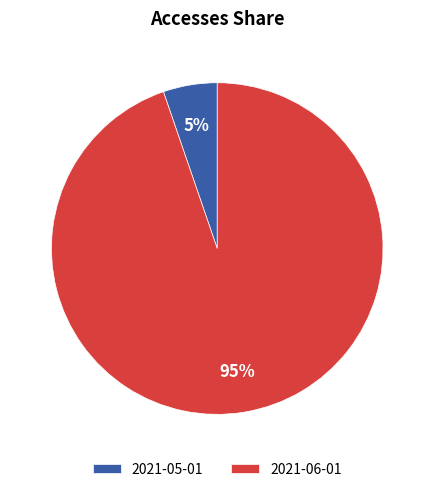

True or false: 2021-05-01 accounts for 5% of the total.

True